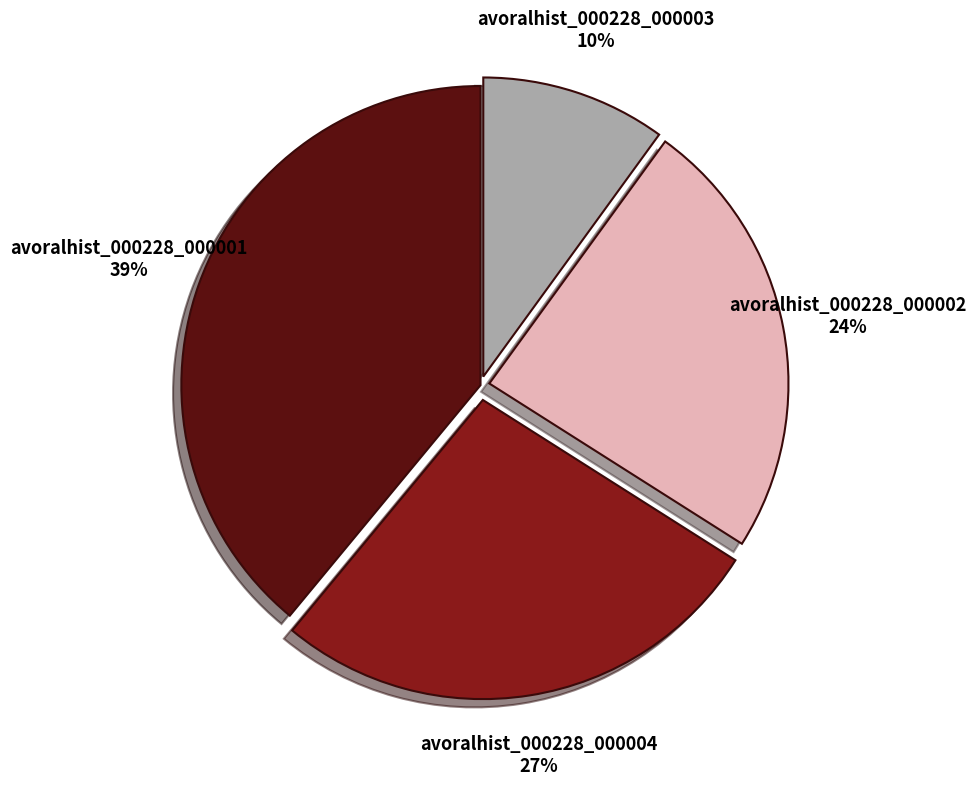

To the nearest percent, what is the average slice percentage?

25%